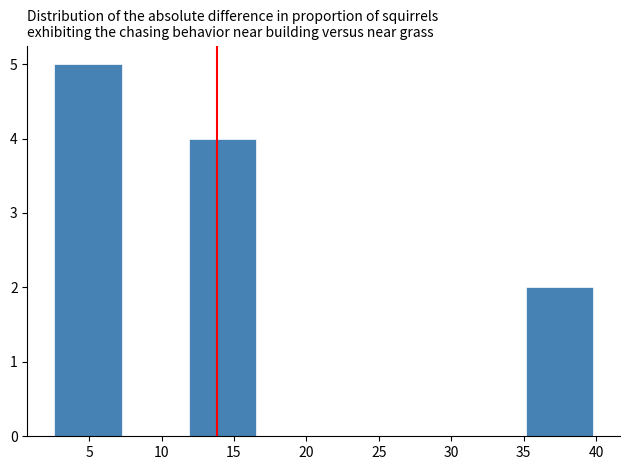

What is the height of the bar covering 11.90 to 16.55 on the x-axis? Neither the bar edges nor the heights are printed on the chart, so give them approximately, as read against the axes.

4